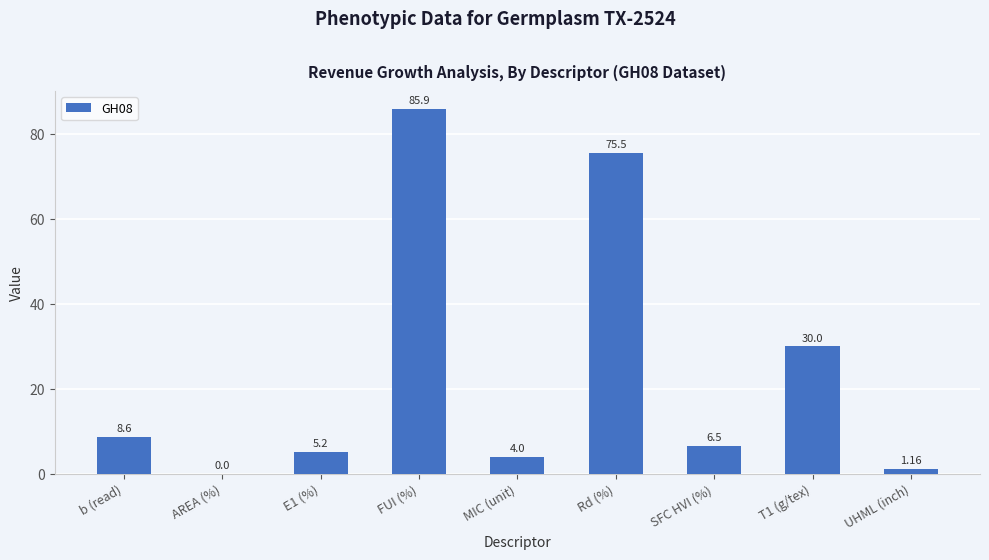

How many categories are shown in the chart?

9